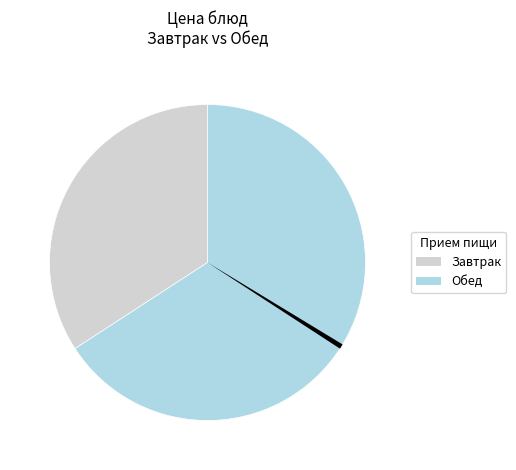

The закуска slice represents 1% of the pie. True or false?

False